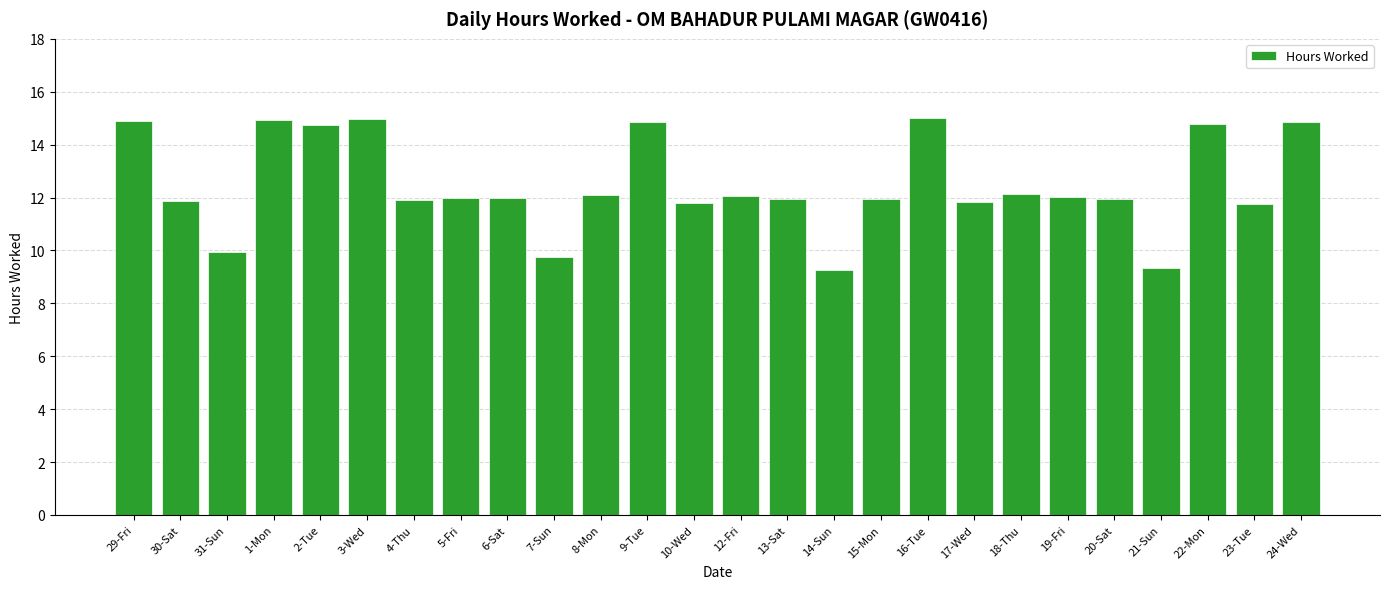

What is the smallest value displayed?

9.3